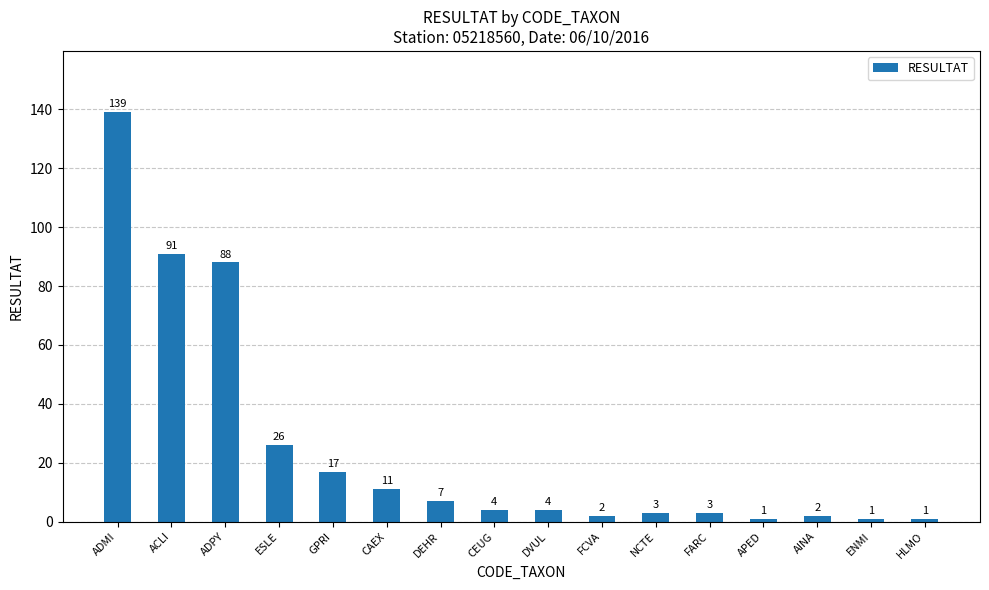

Is it true that the value at ADMI is 139?

True